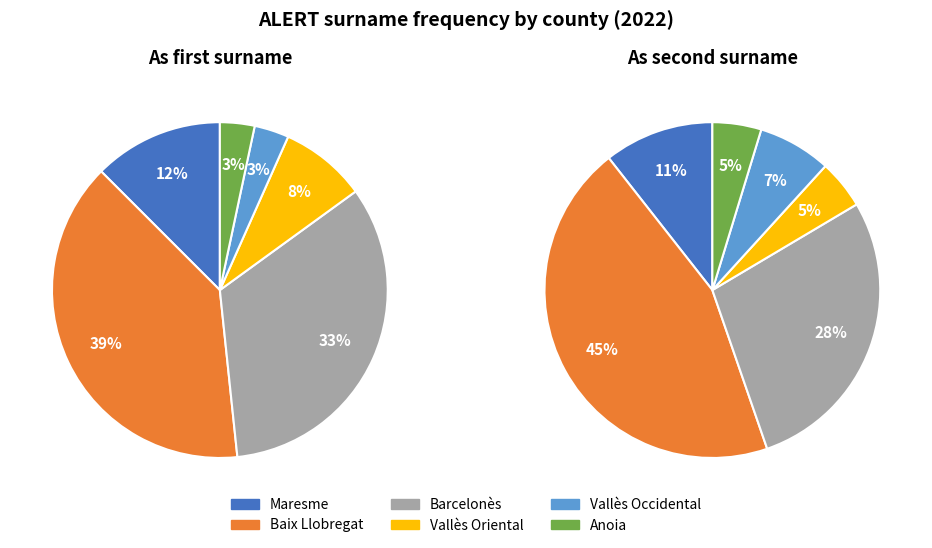

True or false: Anoia accounts for 1% of the total.

False